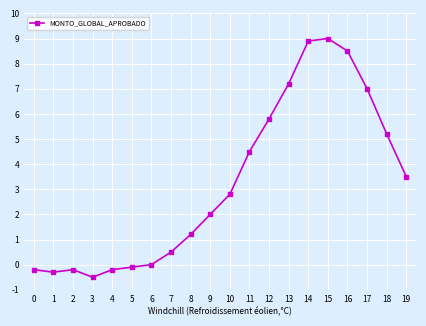

At which category does the chart reach its minimum across all series?

3